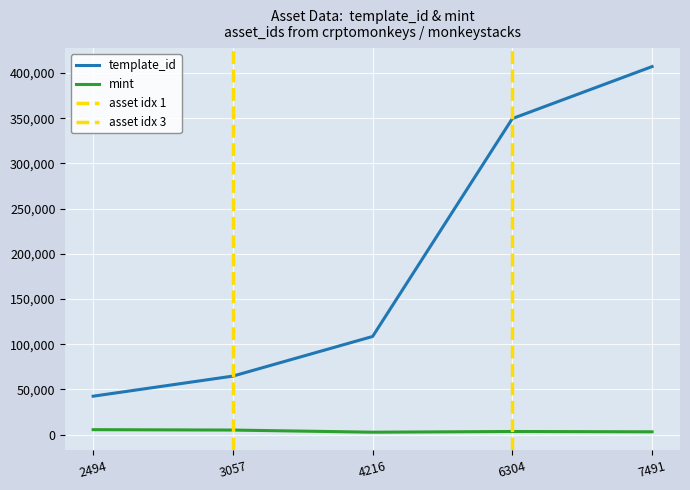

True or false: mint and template_id intersect in this chart.

False